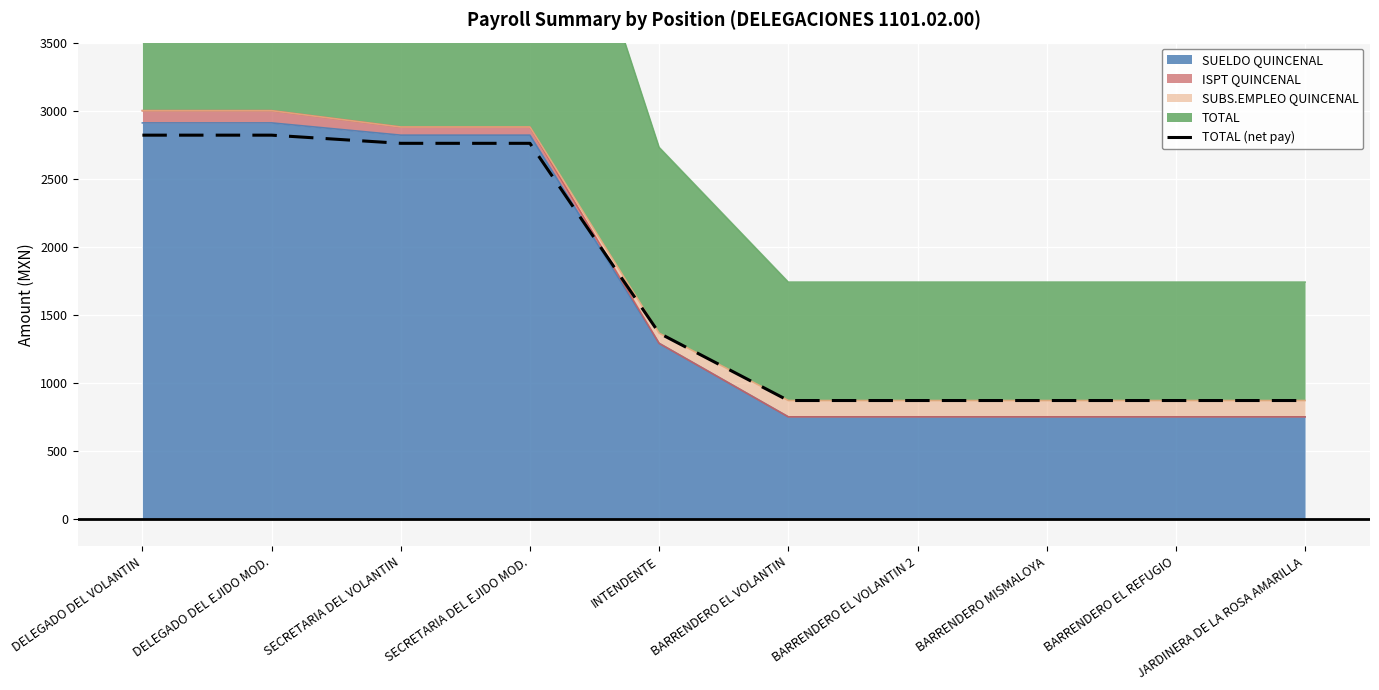

True or false: there are more than 0 points higher than both neighbors.

False